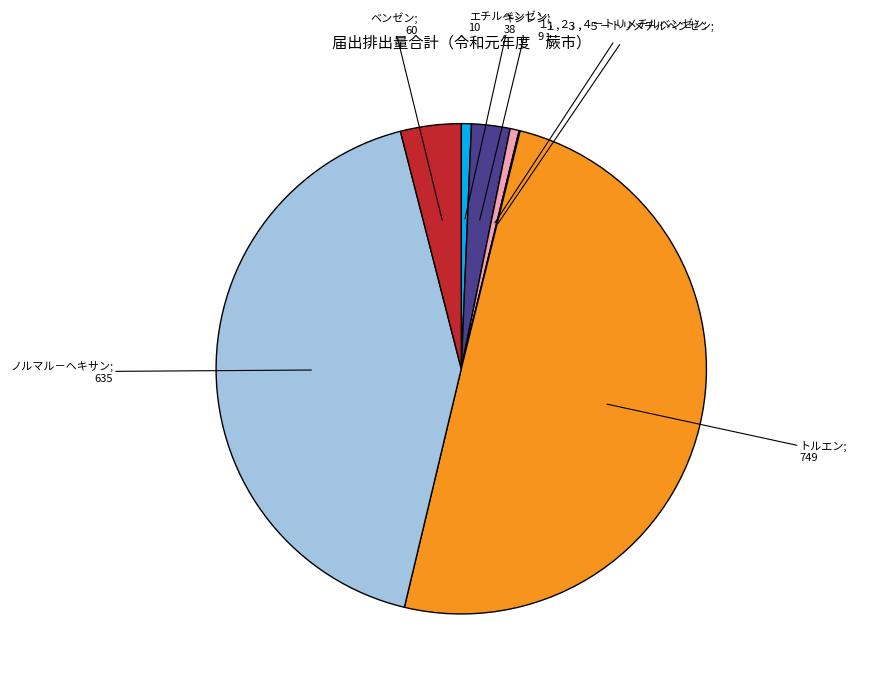

Count the number of slices in the pie.

8